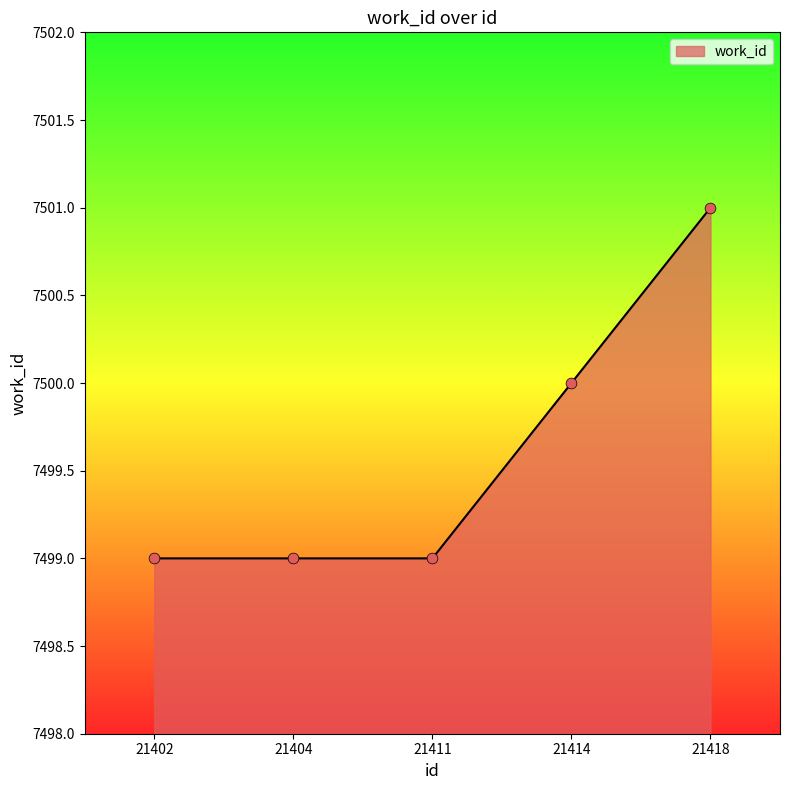

Between 21414 and 21411, which is larger?

21414